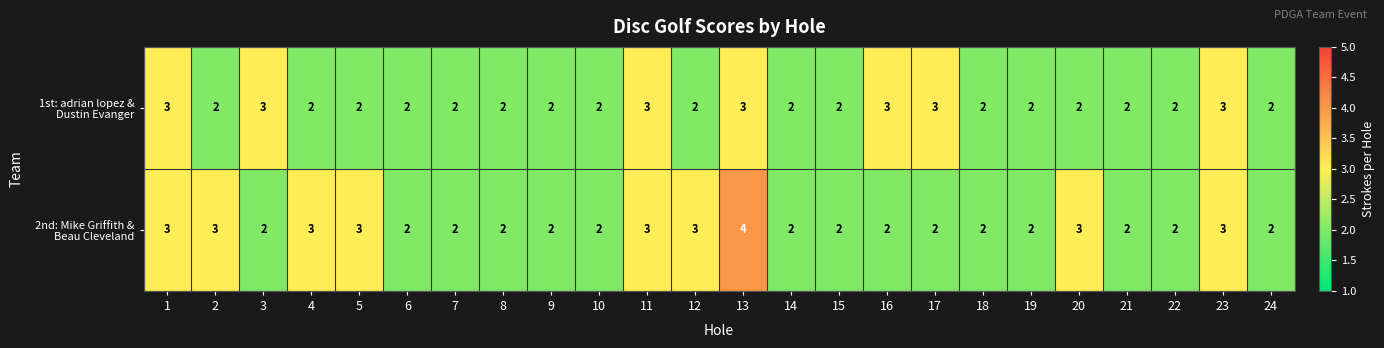

At which category is the sum across all series the highest?

13